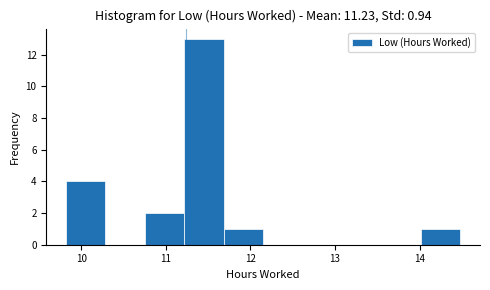

How tall is the bar that spans 14.0 to 14.5 on the x-axis? Neither the bar edges nor the heights are printed on the chart, so give them approximately, as read against the axes.

1